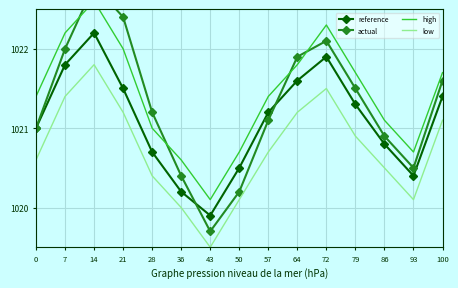

At which category is the sum across all series the highest?

14